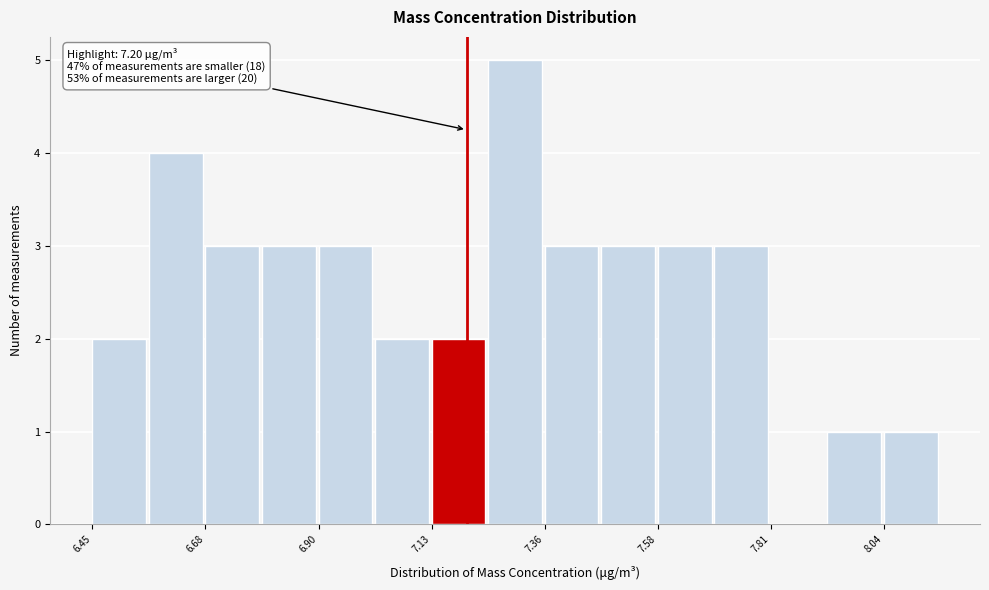

Read against the x-axis, roughly where is the centre of the tallest bar?

7.30